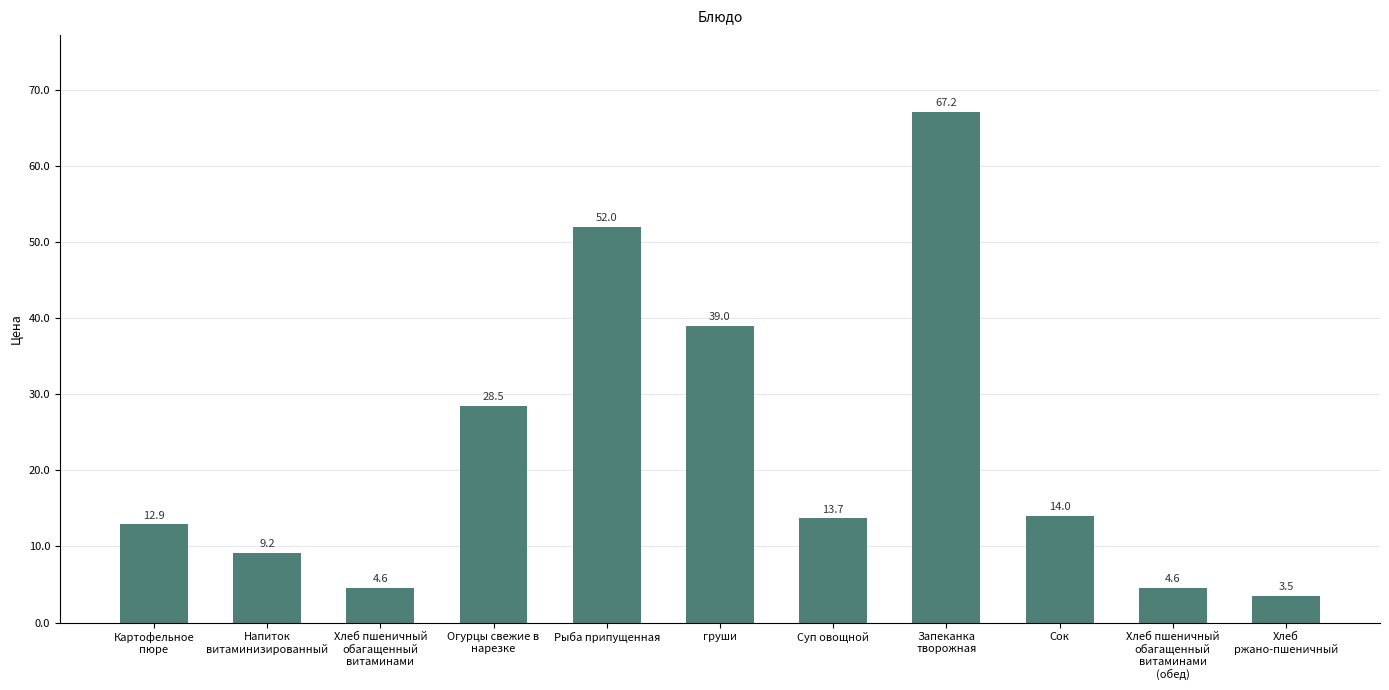

What is the average value?

22.7